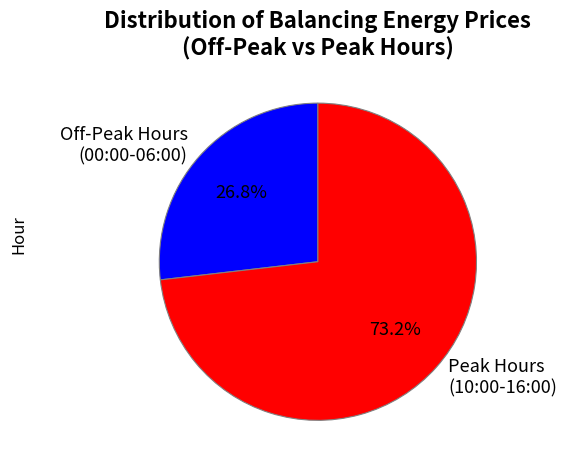

How many segments does this pie chart have?

2